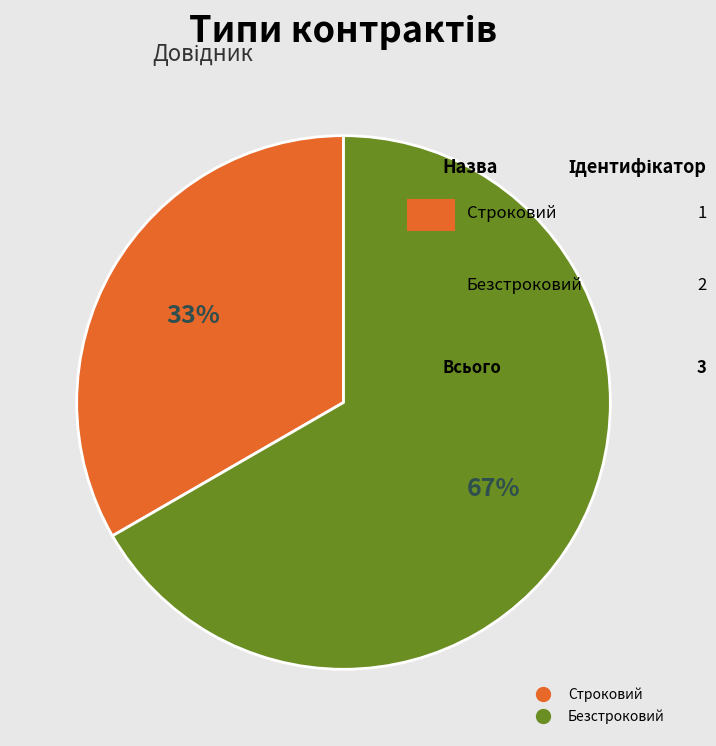

How many slices are in this pie chart?

2